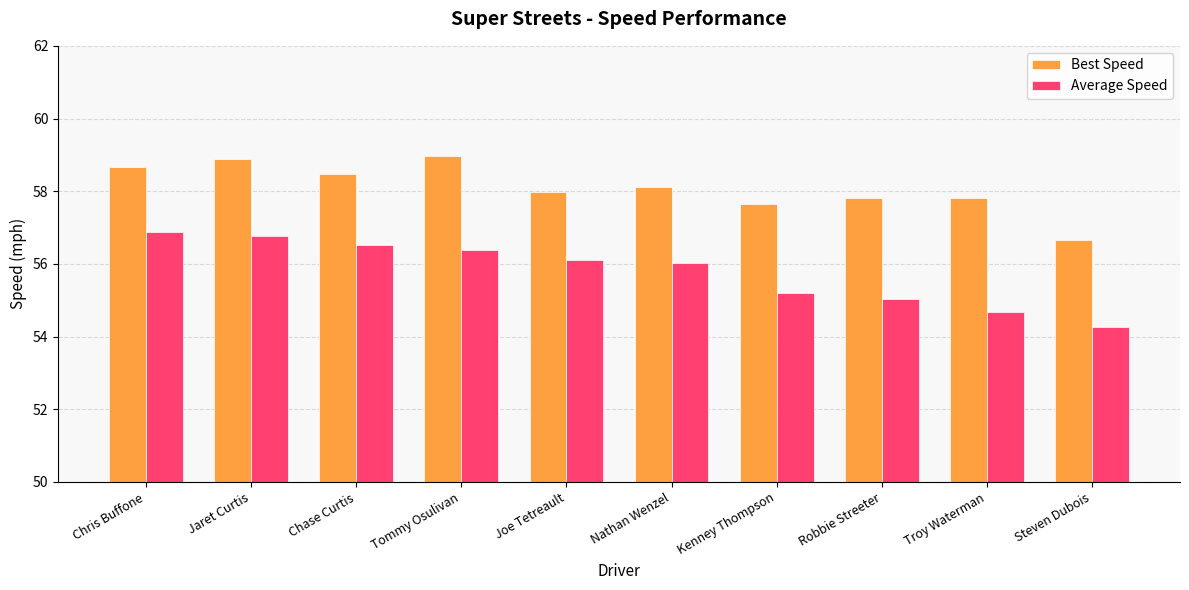

What is the average value of the Average Speed series?

55.8